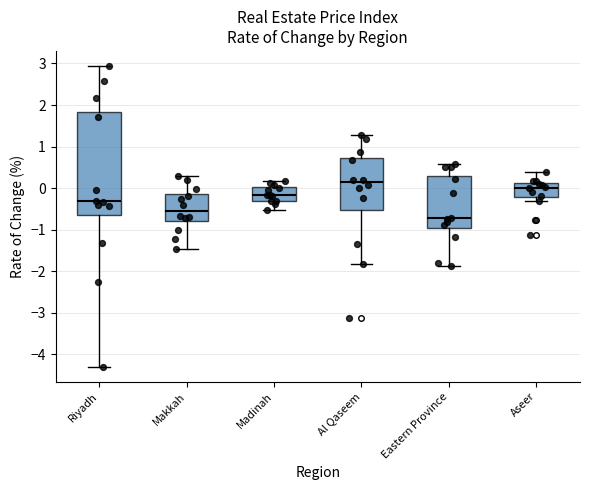

Which box has the lowest median line?

Eastern Province